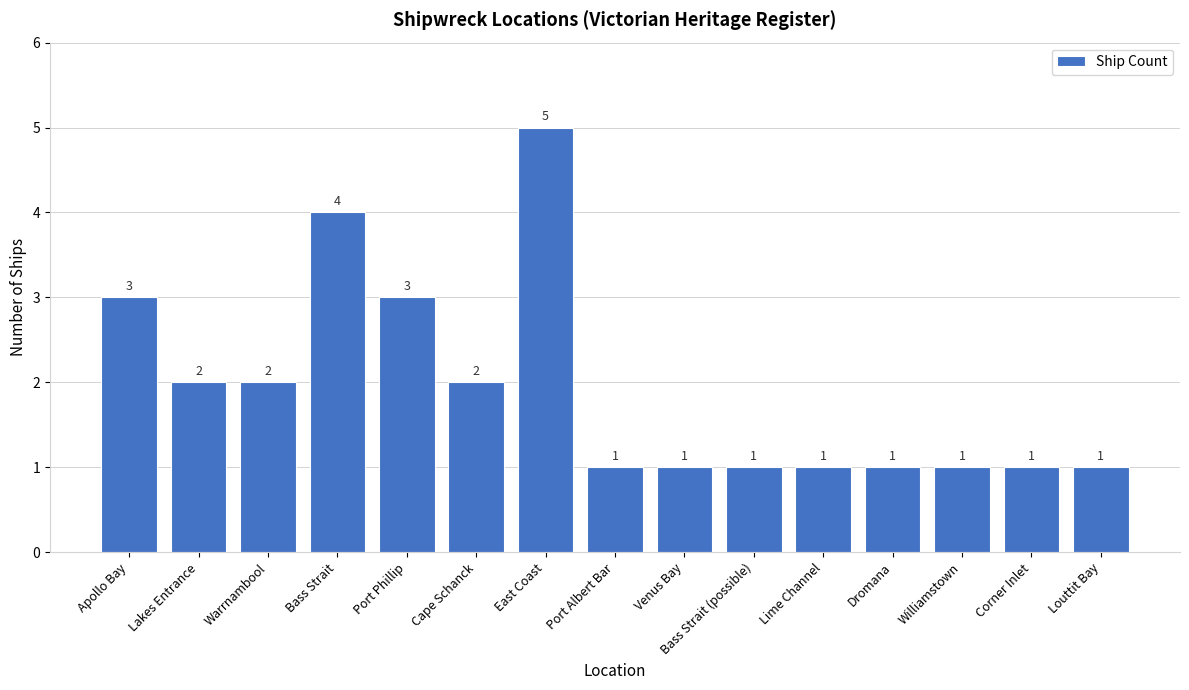

What is the label of the 6th bar from the left?

Cape Schanck